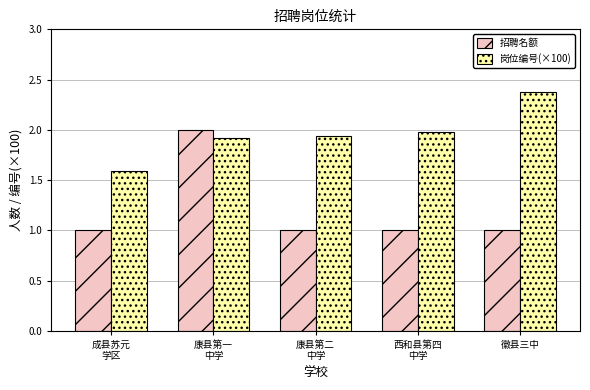

Count the number of categories in the chart.

5